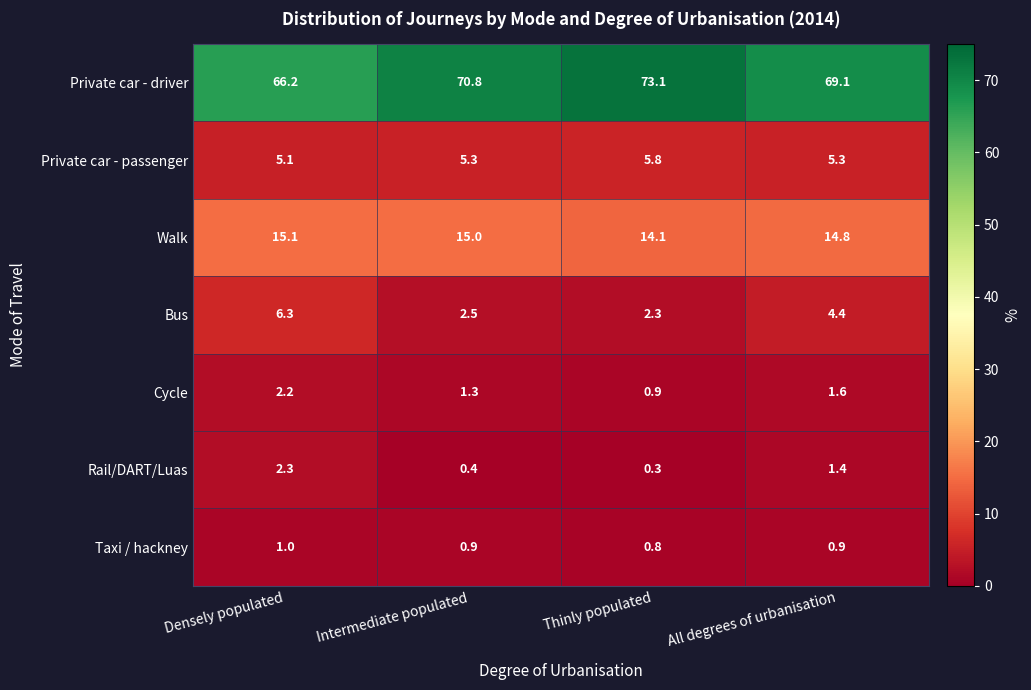

What is the maximum value for Private car - passenger?

5.8